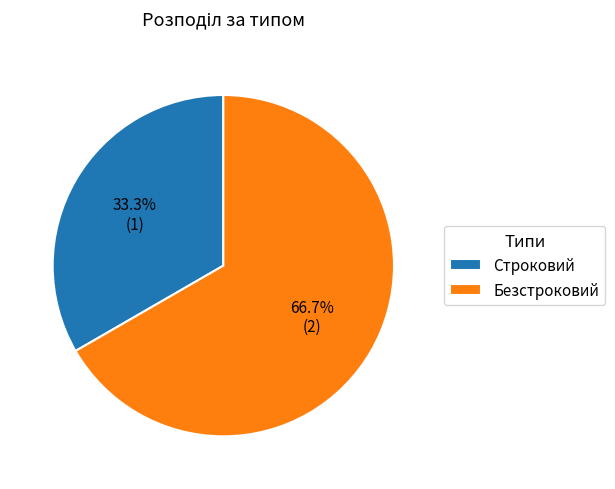

Which category has the biggest portion of the pie?

Безстроковий